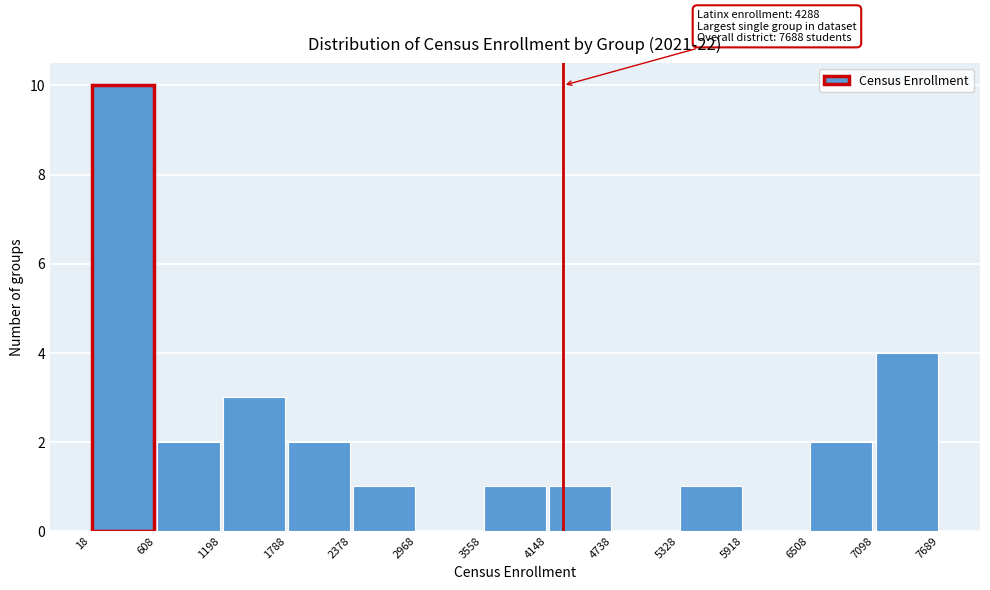

Which range on the x-axis has the tallest bar?

18 to 608